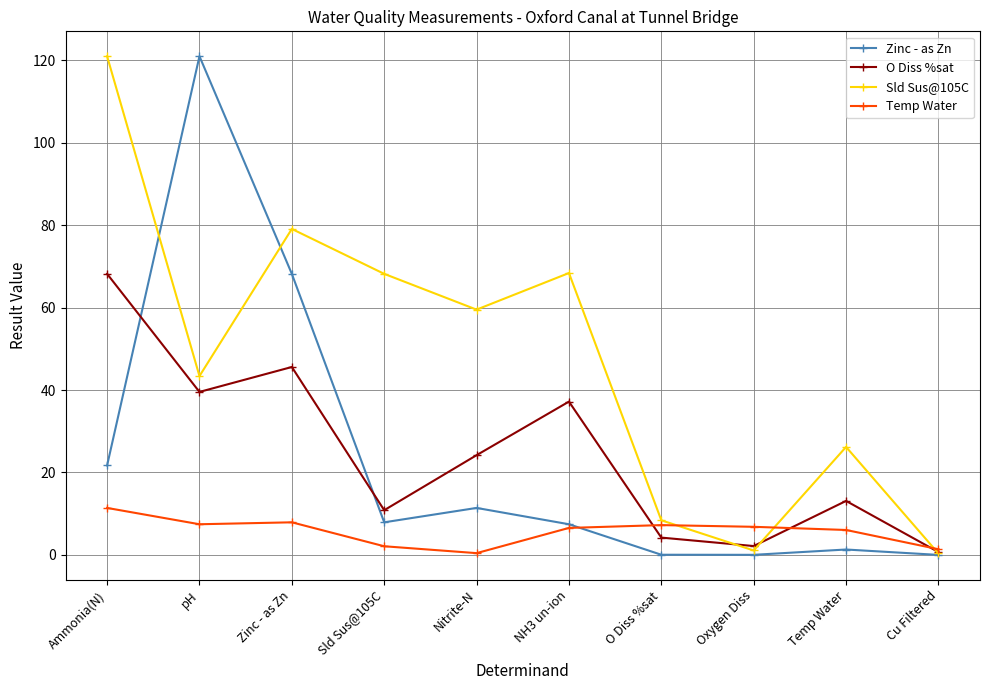

Between pH and Zinc - as Zn, which series saw the biggest shift?

Zinc - as Zn